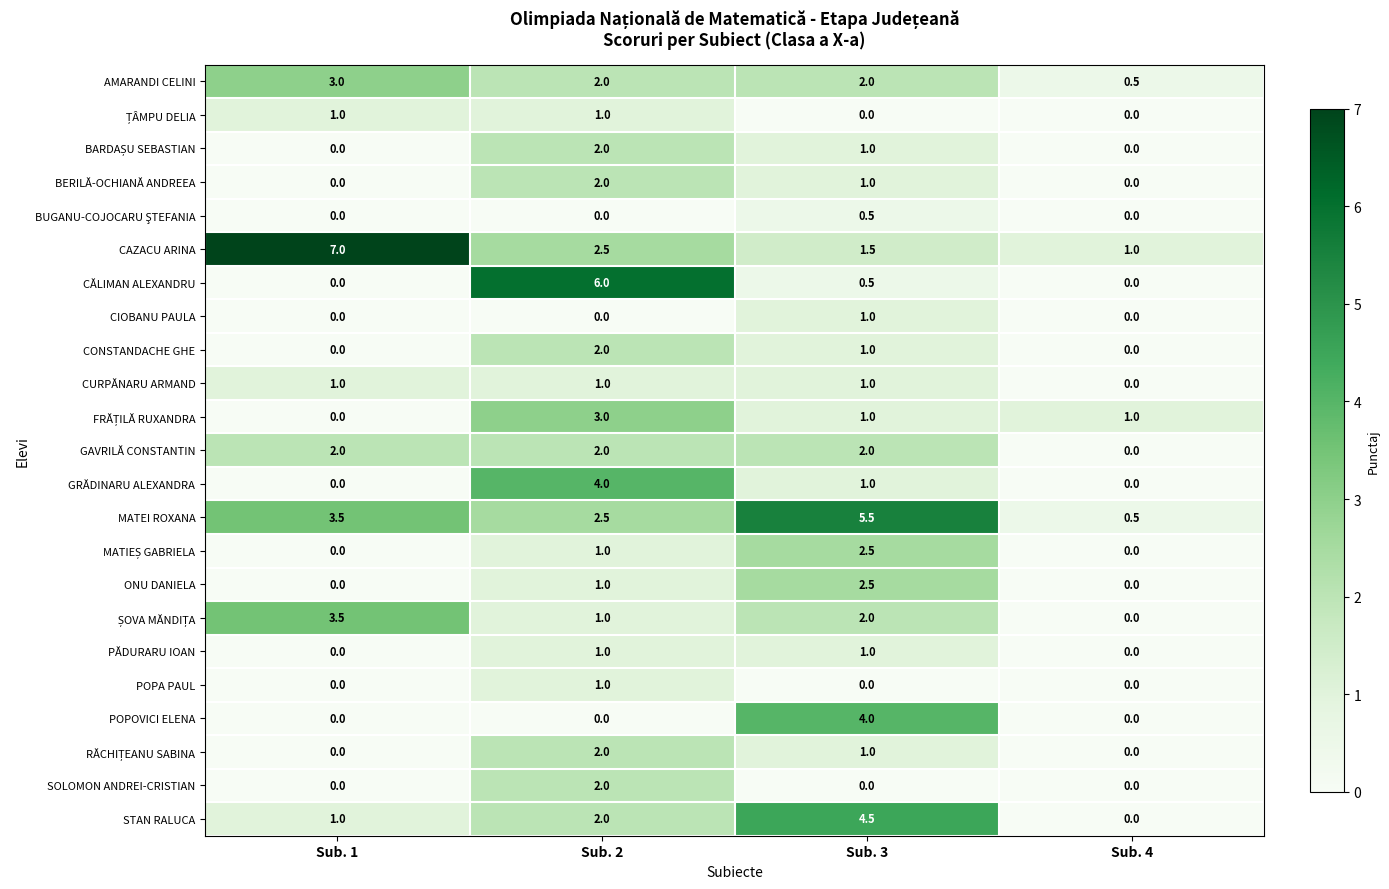

The value of CĂLIMAN ALEXANDRU at Sub. 1 is 0.0. True or false?

True